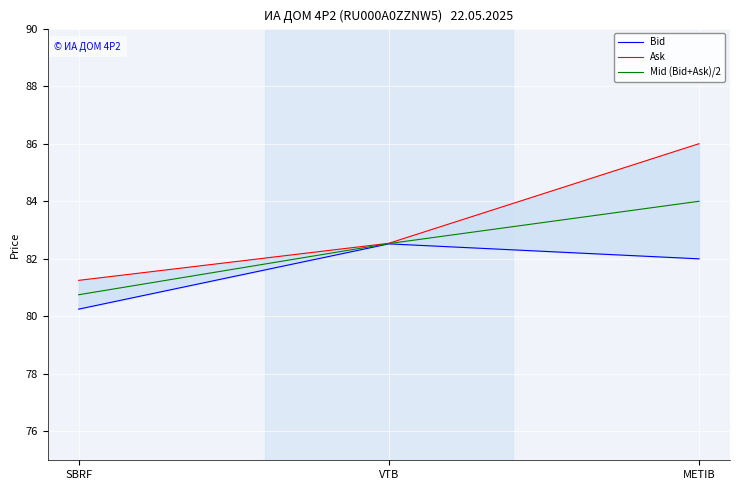

The Bid series shows 51.2 at SBRF. True or false?

False